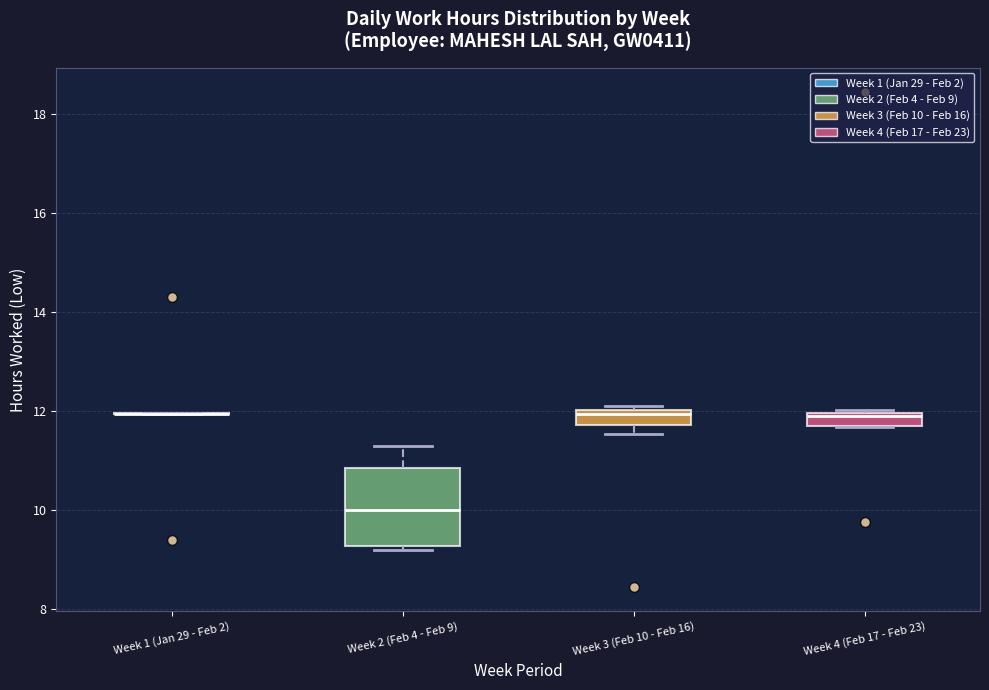

Where is the upper edge of the box for Week 2 (Feb 4 - Feb 9) on the y-axis? The values are not printed on the chart, so give them approximately, as read against the axis.

10.8